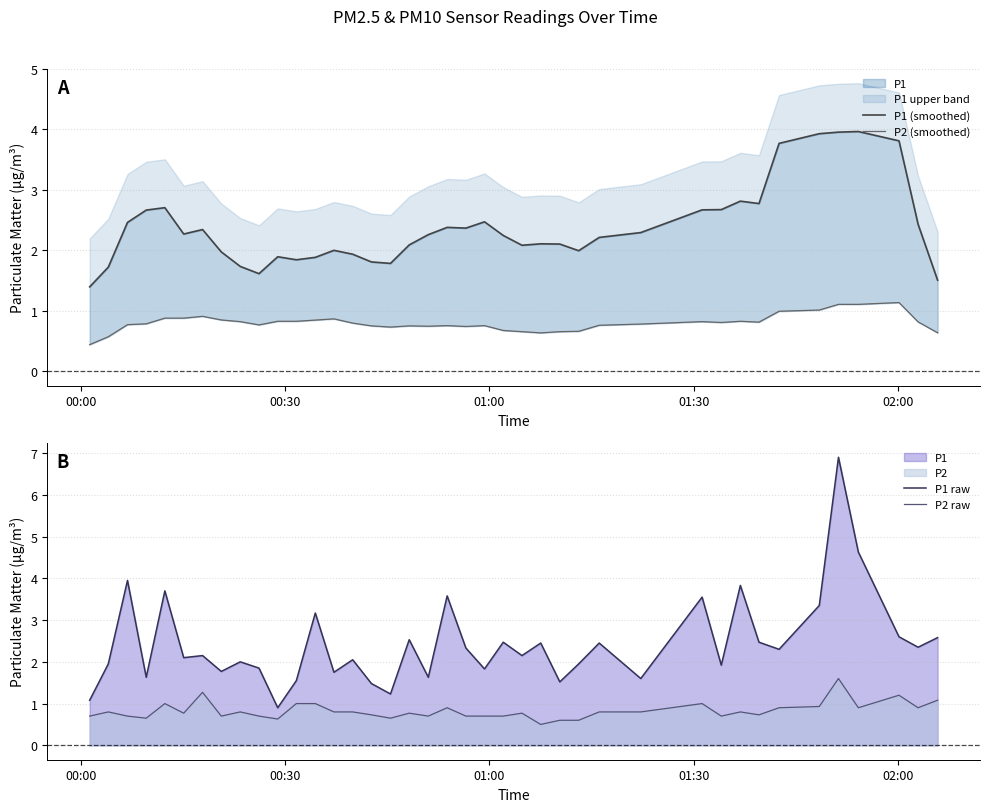

Where do P2 (smoothed) and P2 raw first cross each other?

00:30 and 01:00